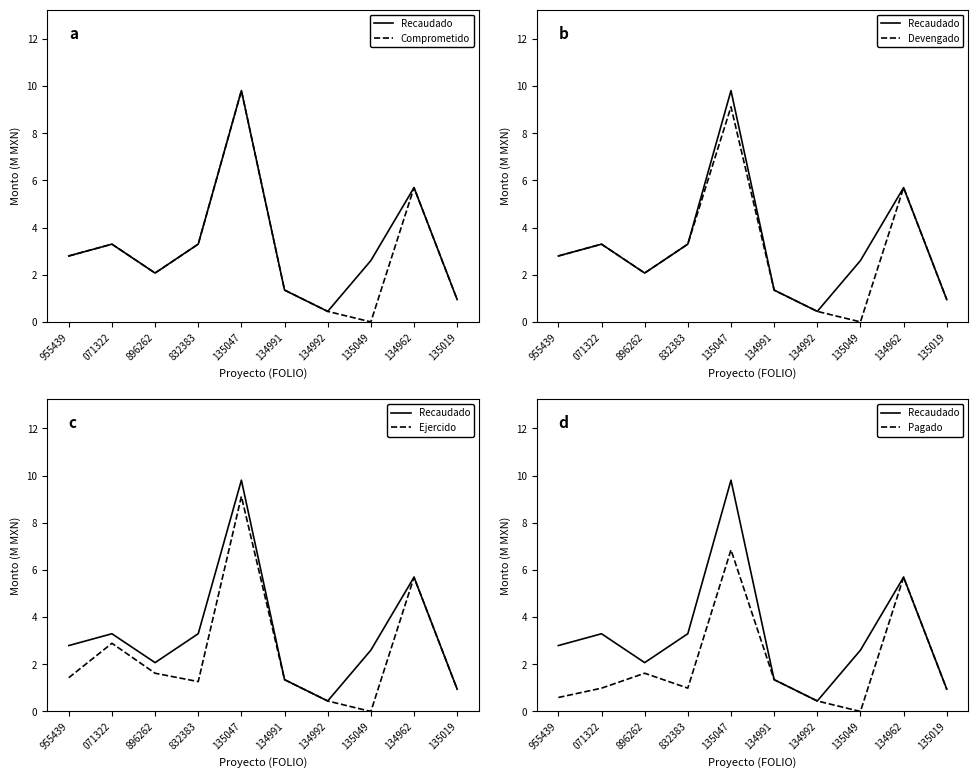

Which series has the largest total across all categories?

Recaudado